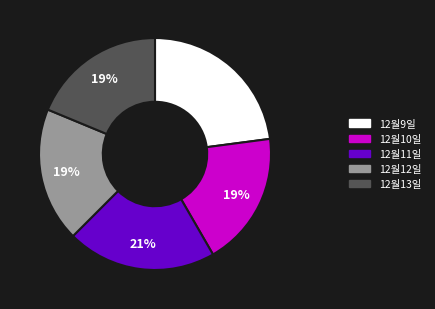

How many slices are in this pie chart?

5